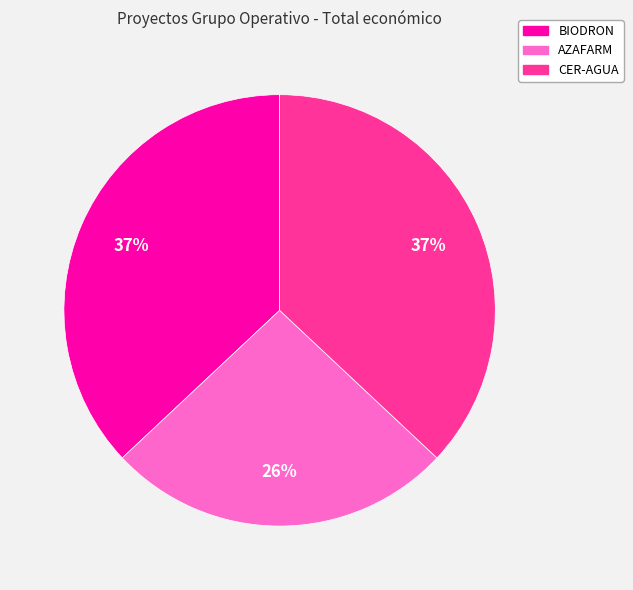

To the nearest percent, what is the average slice percentage?

33%